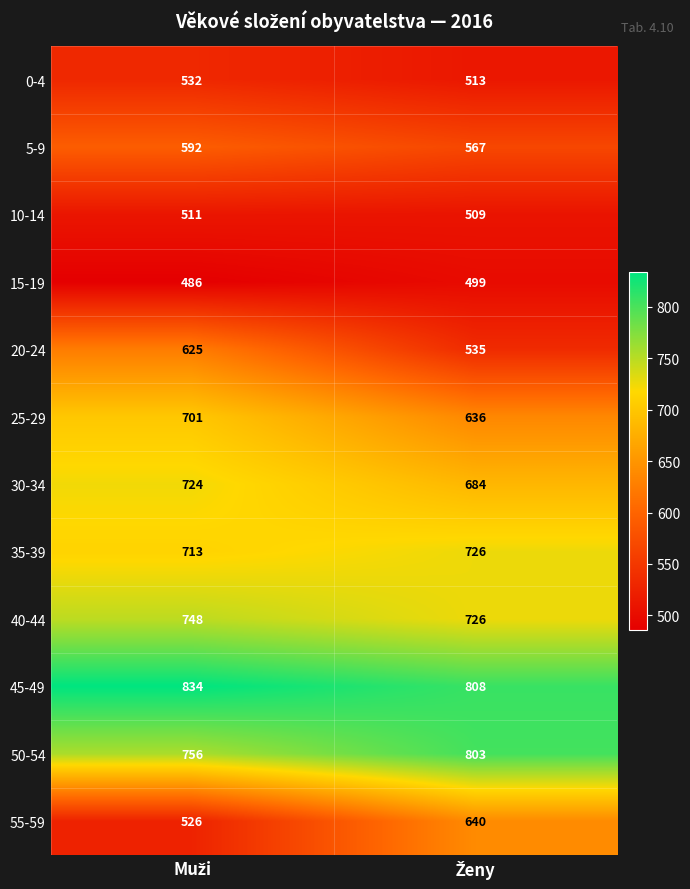

What is the difference between the maximum and minimum values in the 30-34 series?

40